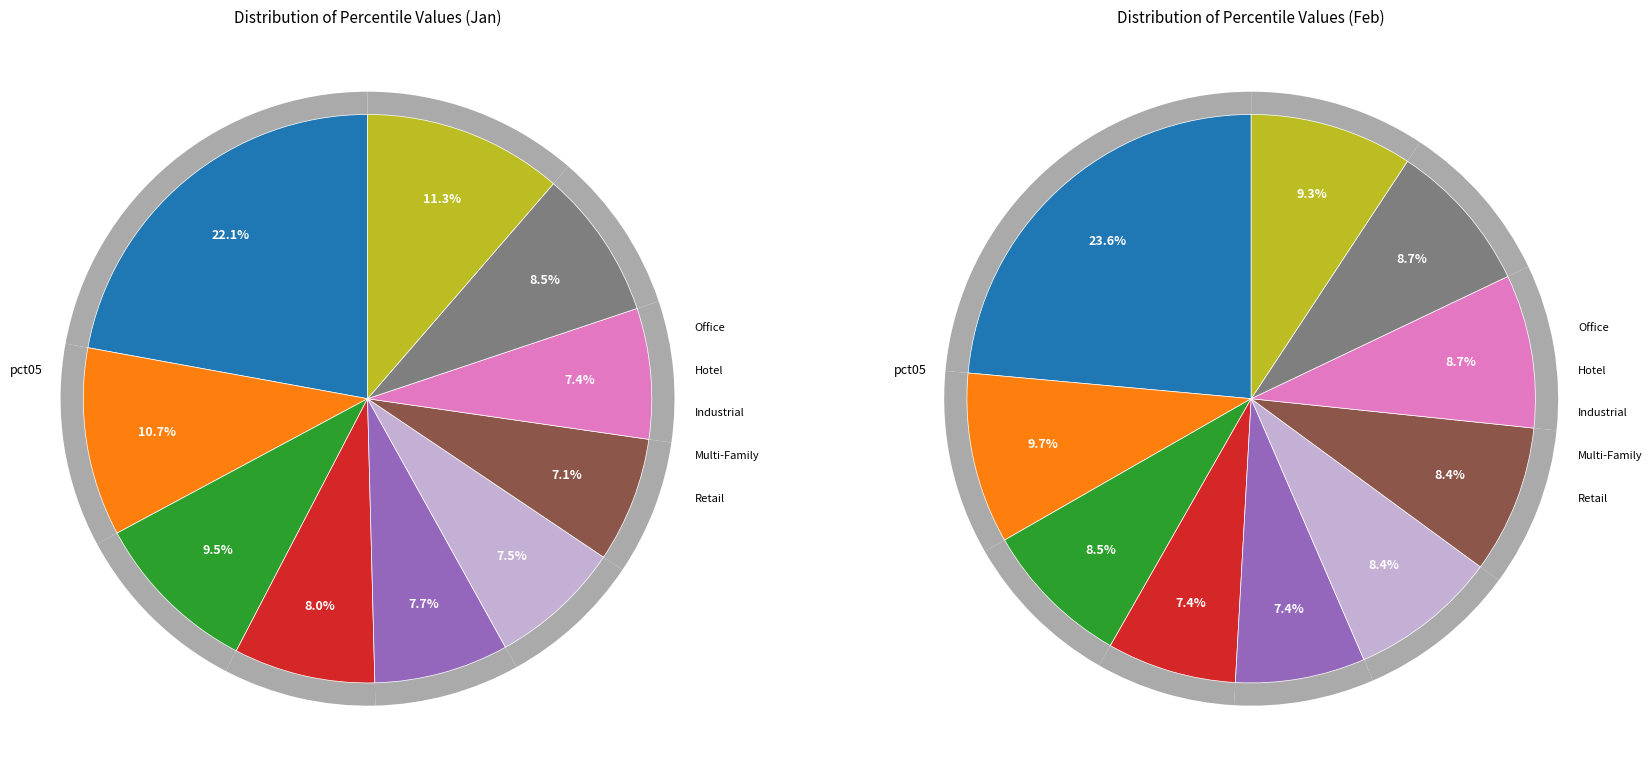

Is it true that pct65 is 15% of the pie?

False